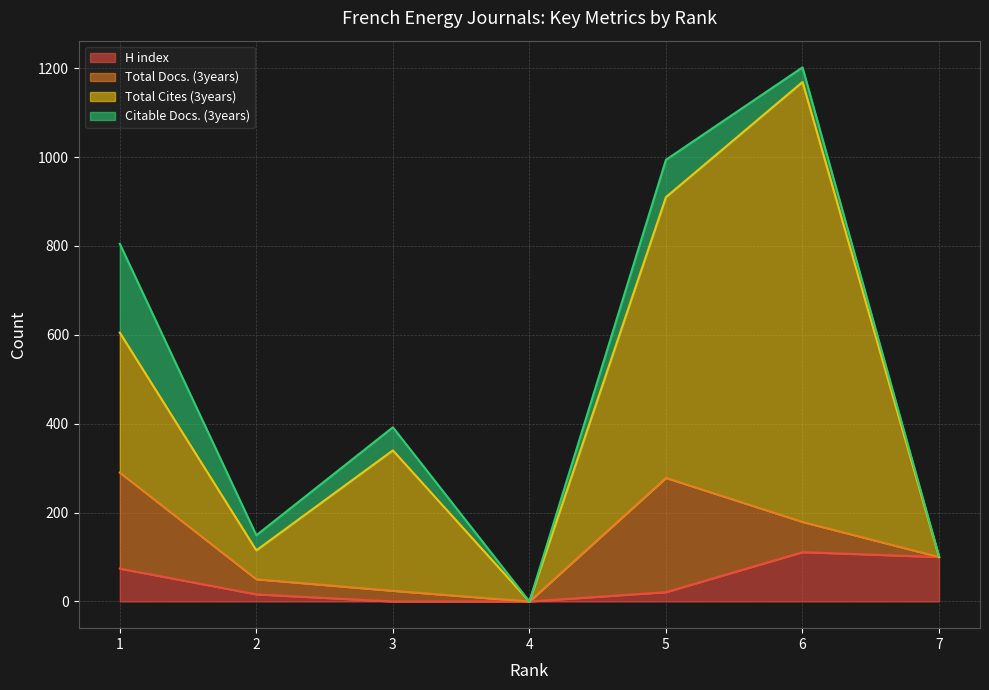

What are all the series names shown in the legend?

H index, Total Docs. (3years), Total Cites (3years), Citable Docs. (3years)